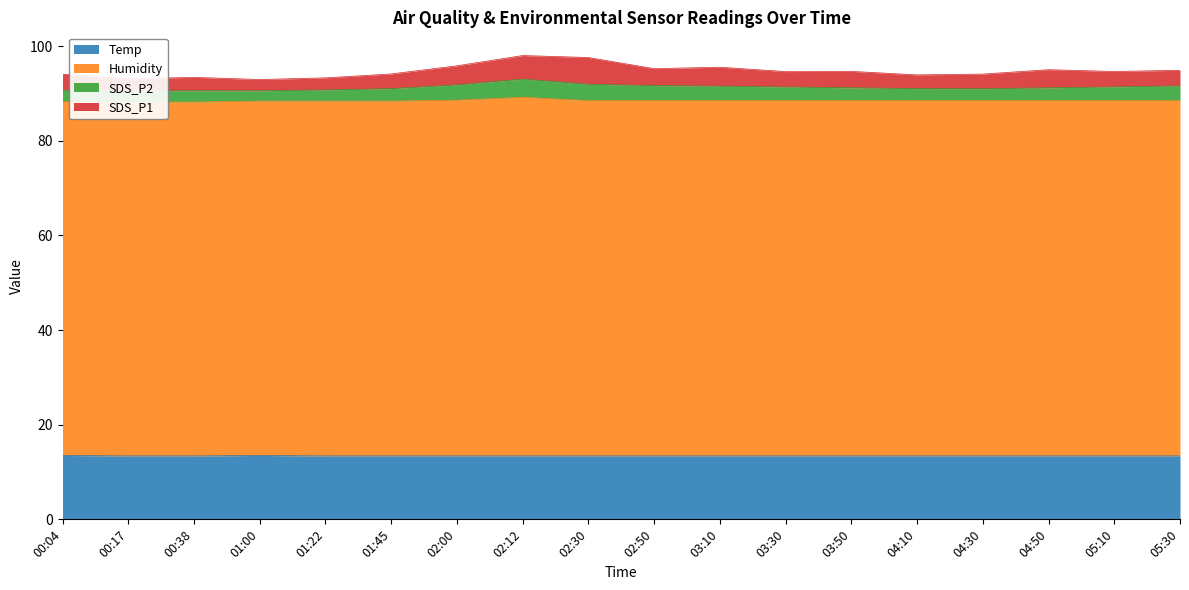

What is the smallest value displayed?

13.4